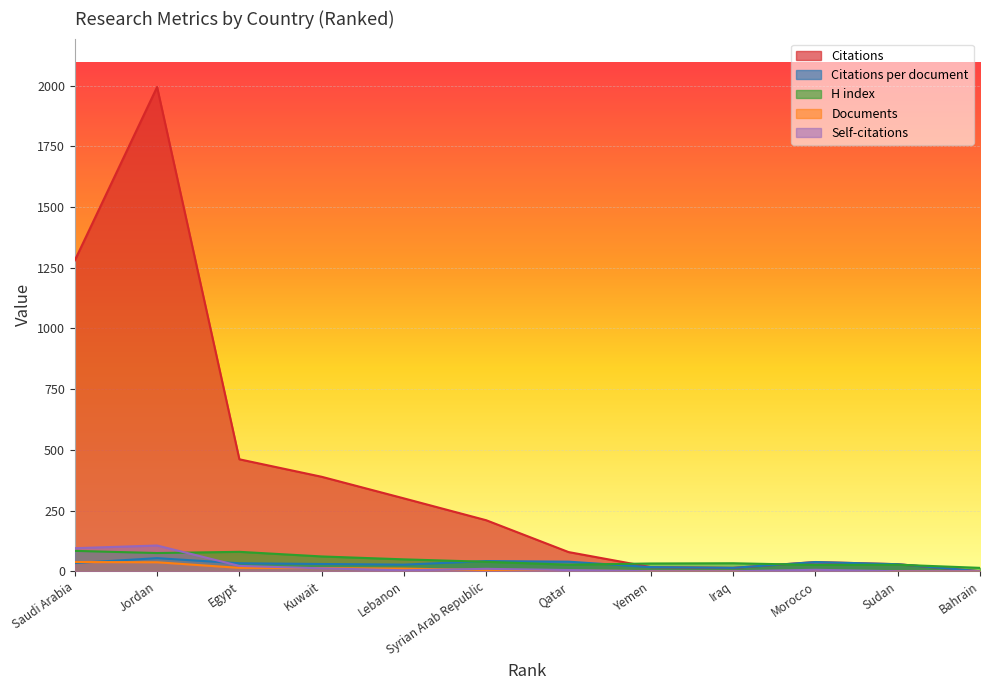

What is the sum of all Citations per document values?

357.2